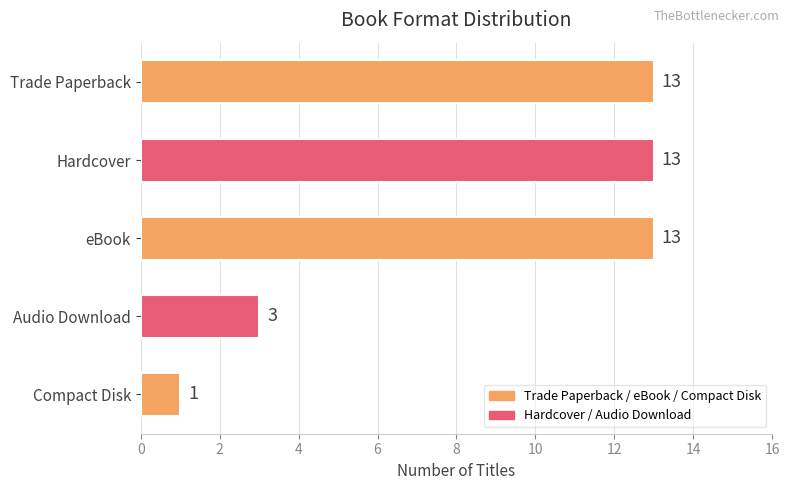

Reading top to bottom, extract all data points from this chart.

Trade Paperback=13	Hardcover=13	eBook=13	Audio Download=3	Compact Disk=1